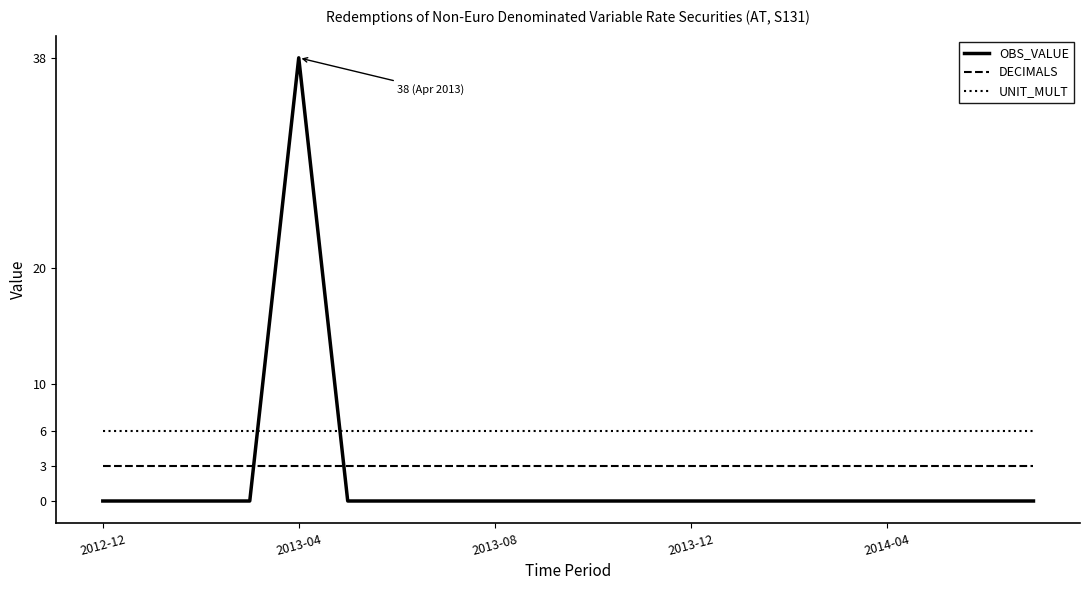

Which series has the largest total across all categories?

UNIT_MULT